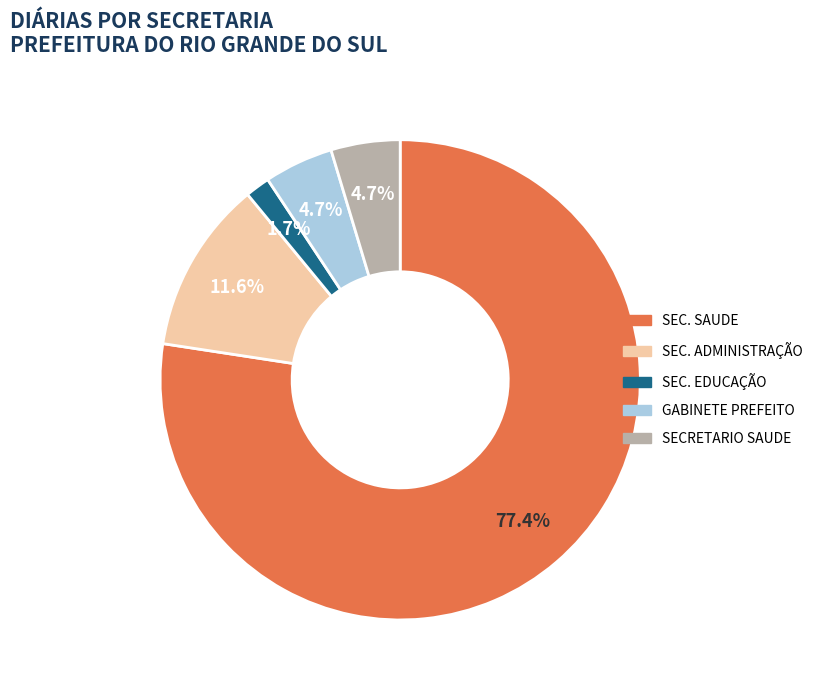

Is there any slice that represents more than half of the pie?

Yes